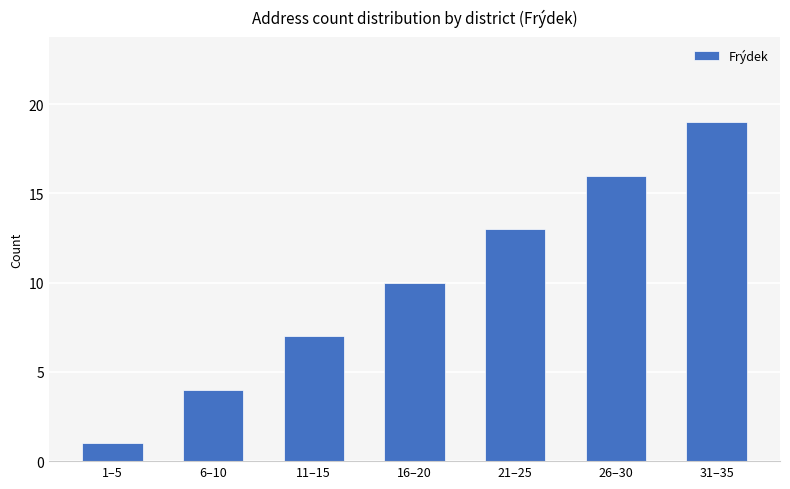

List the labels in order of value, smallest first.

1–5, 6–10, 11–15, 16–20, 21–25, 26–30, 31–35